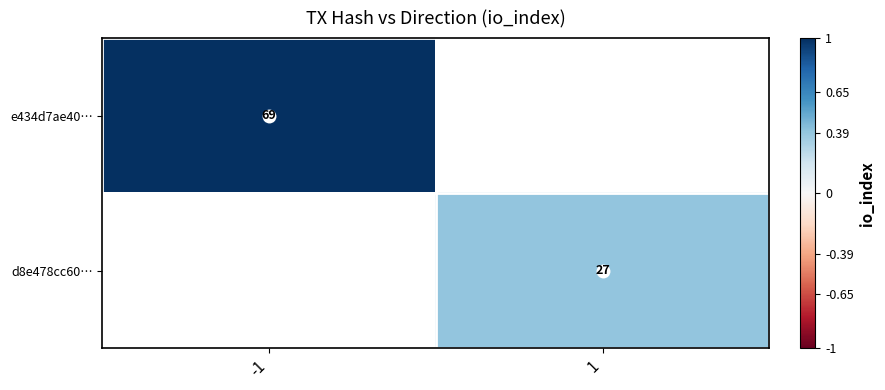

At how many categories does at least one series exceed 0?

2